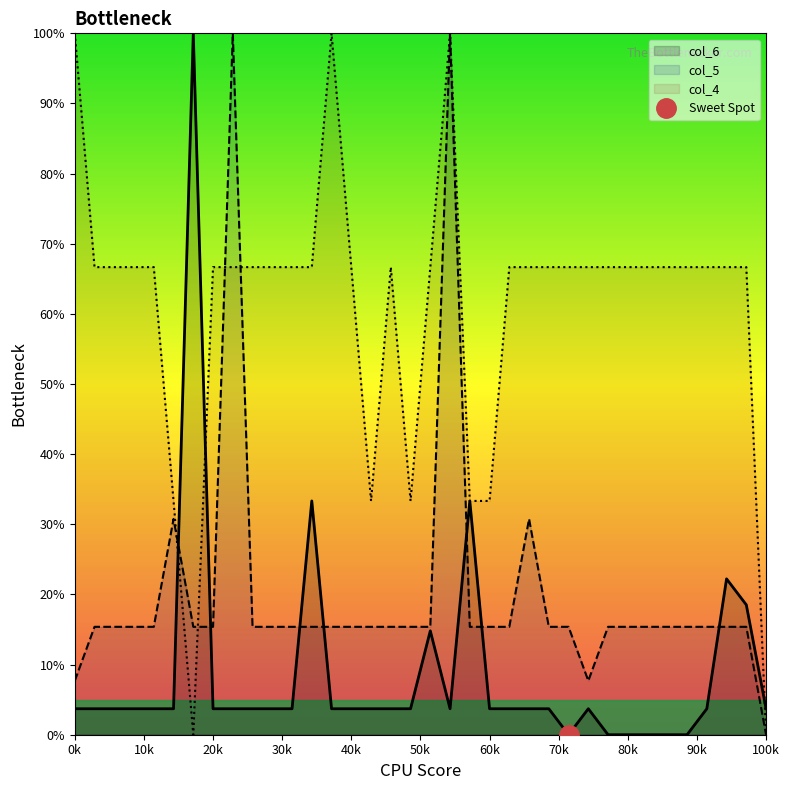

Is it true that col_6 equals 3.7 at 60k?

True